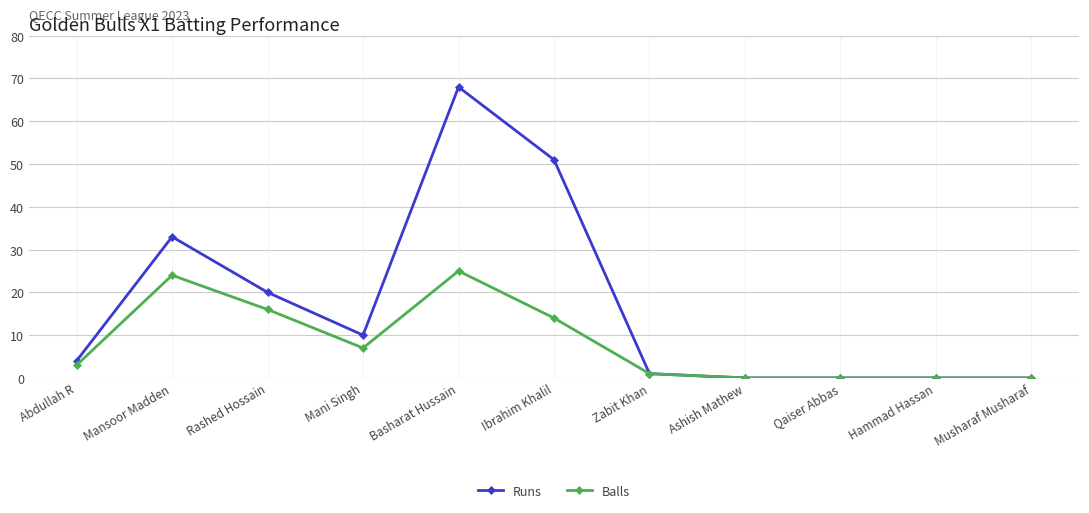

Does the chart display data point markers on the line(s)?

Yes